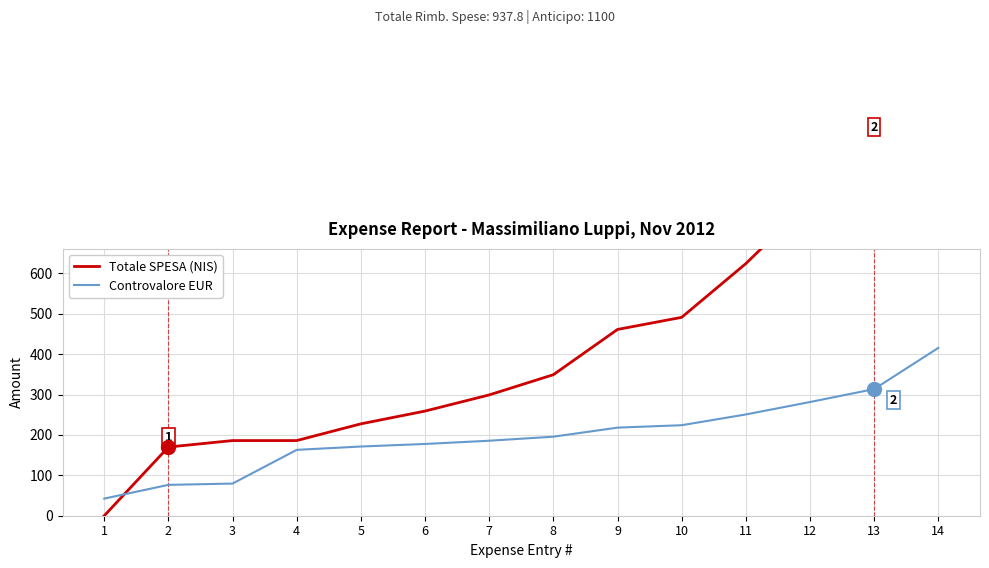

How many categories are shown in the chart?

14